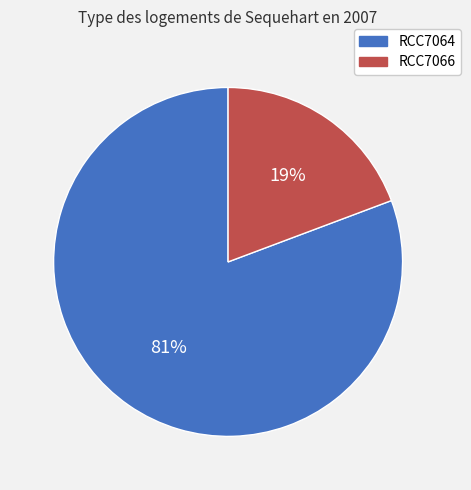

How many slices are in this pie chart?

2